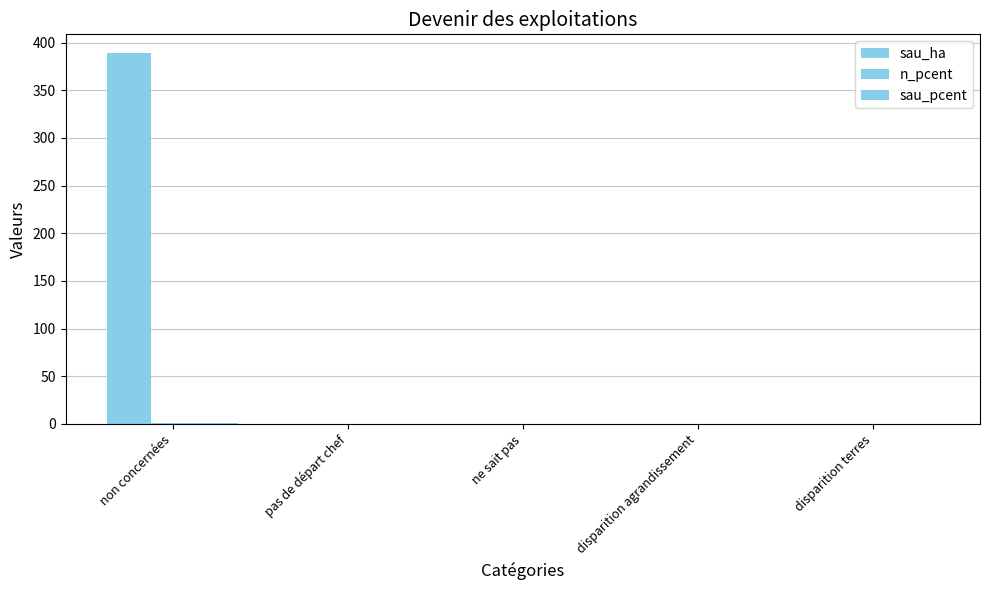

Reading left to right, transcribe all the data shown in this chart.

sau_ha: 389.2	0.0	0.0	0.0	0.0
n_pcent: 0.9	0.0	0.0	0.0	0.0
sau_pcent: 0.7	0.0	0.0	0.0	0.0